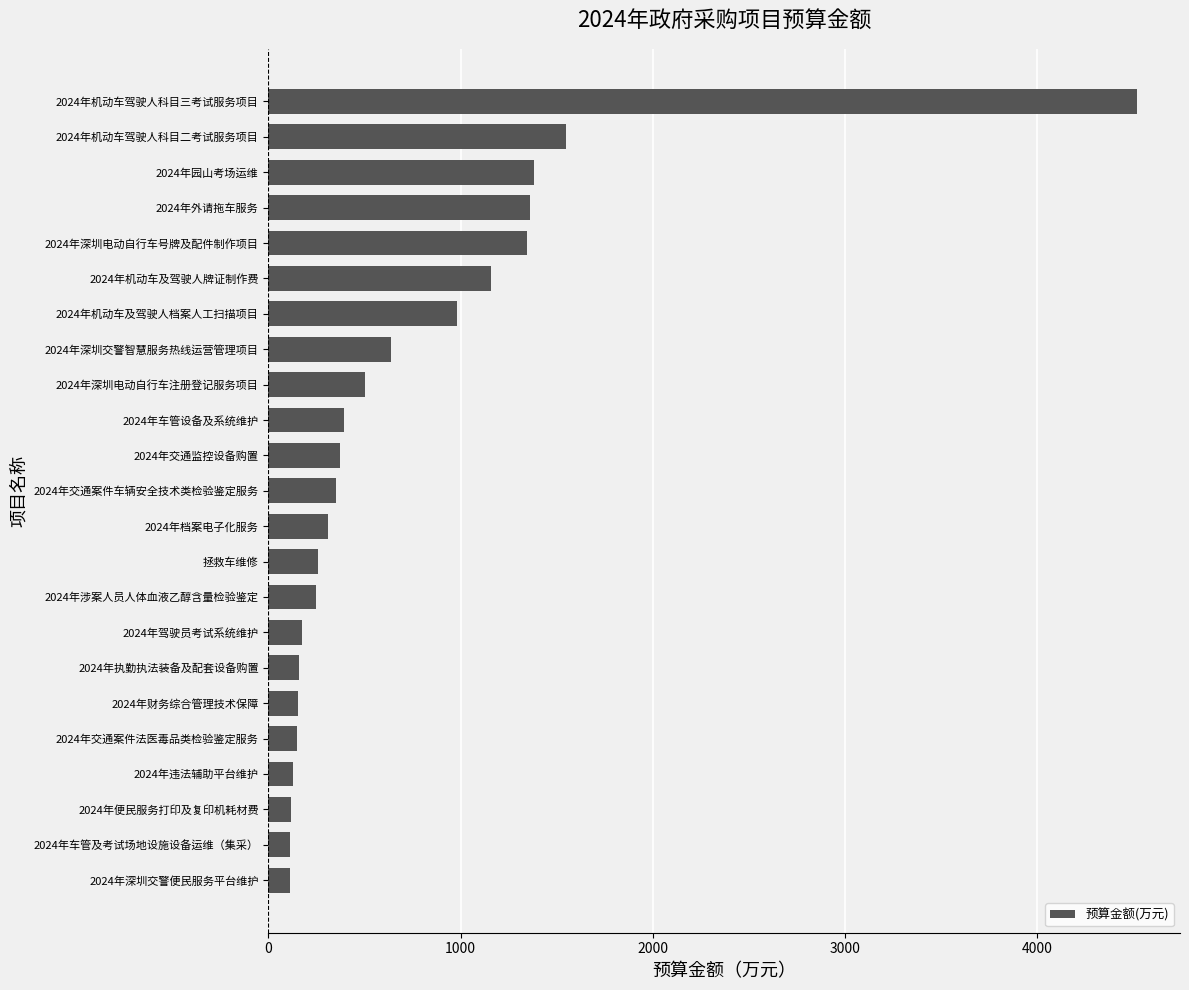

What is the change in value from 2024年执勤执法装备及配套设备购置 to 2024年档案电子化服务?

+150.9